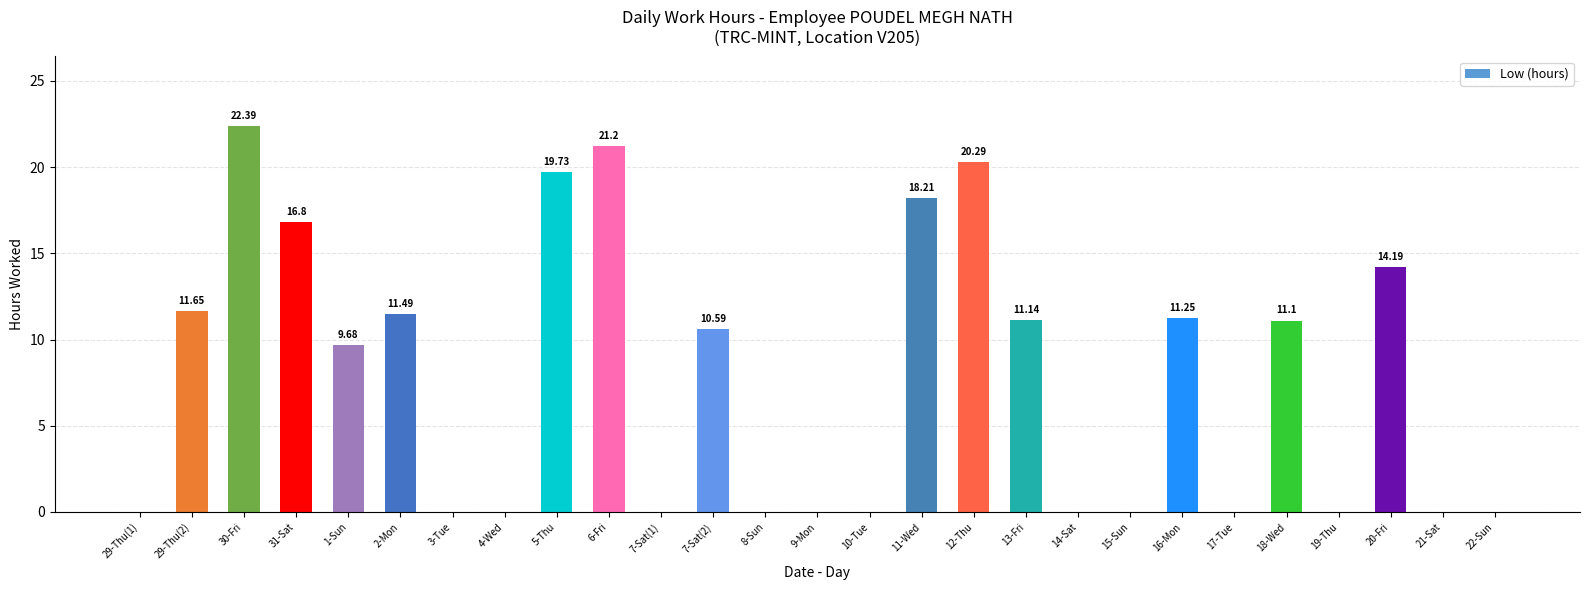

The value at 12-Thu is 35.7. True or false?

False